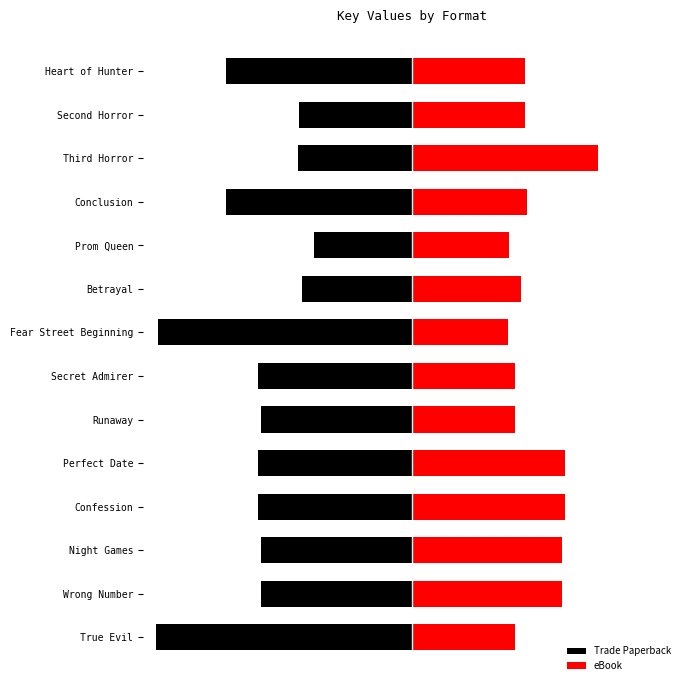

List the series in order of their overall mean, lowest first.

Trade Paperback, eBook